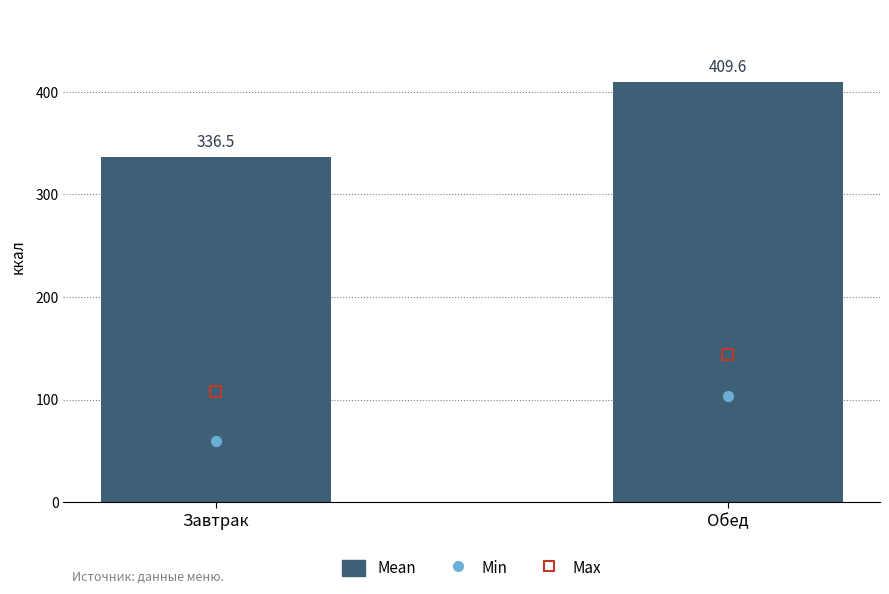

Which series contains the highest Y value?

Mean